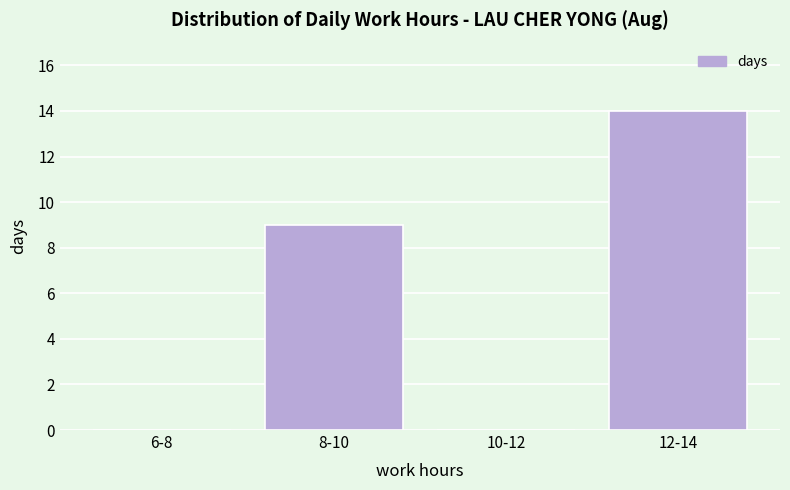

Reading left to right, what are all the values shown in this chart?

6-8=0	8-10=9	10-12=0	12-14=14